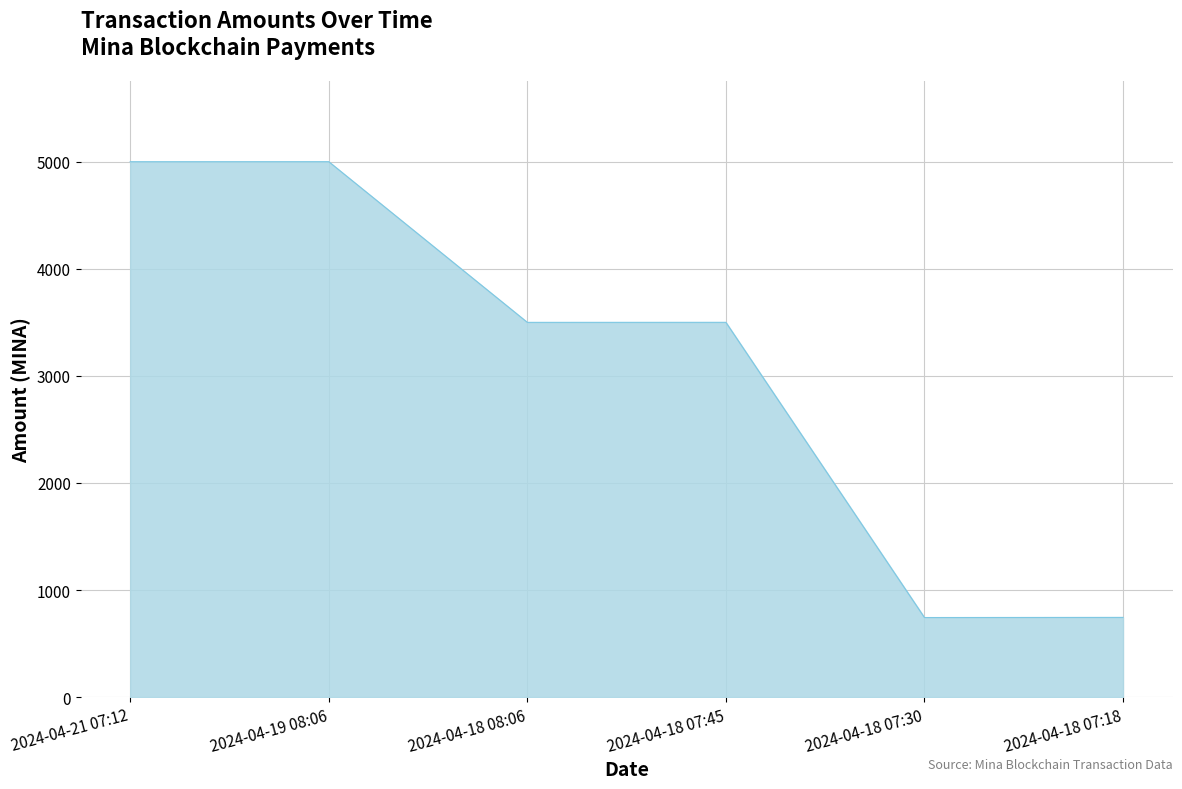

How many lines are shown in the chart?

1